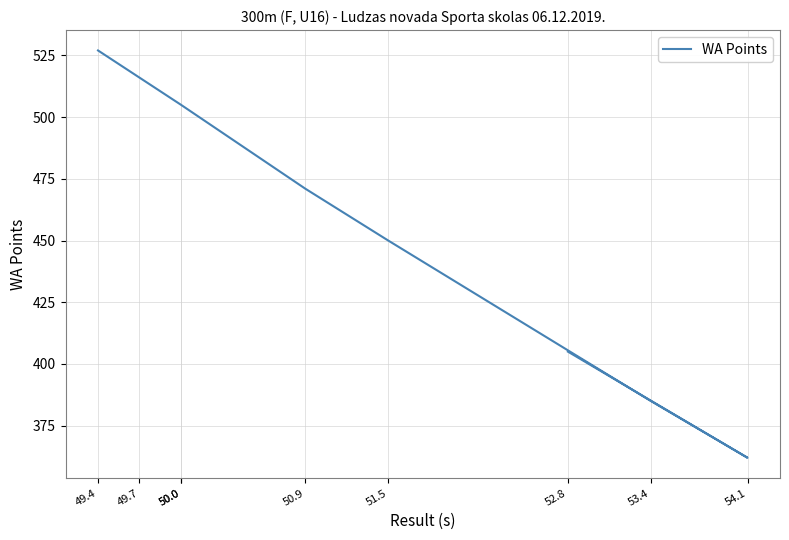

Where does the data first go above 471?

49.4